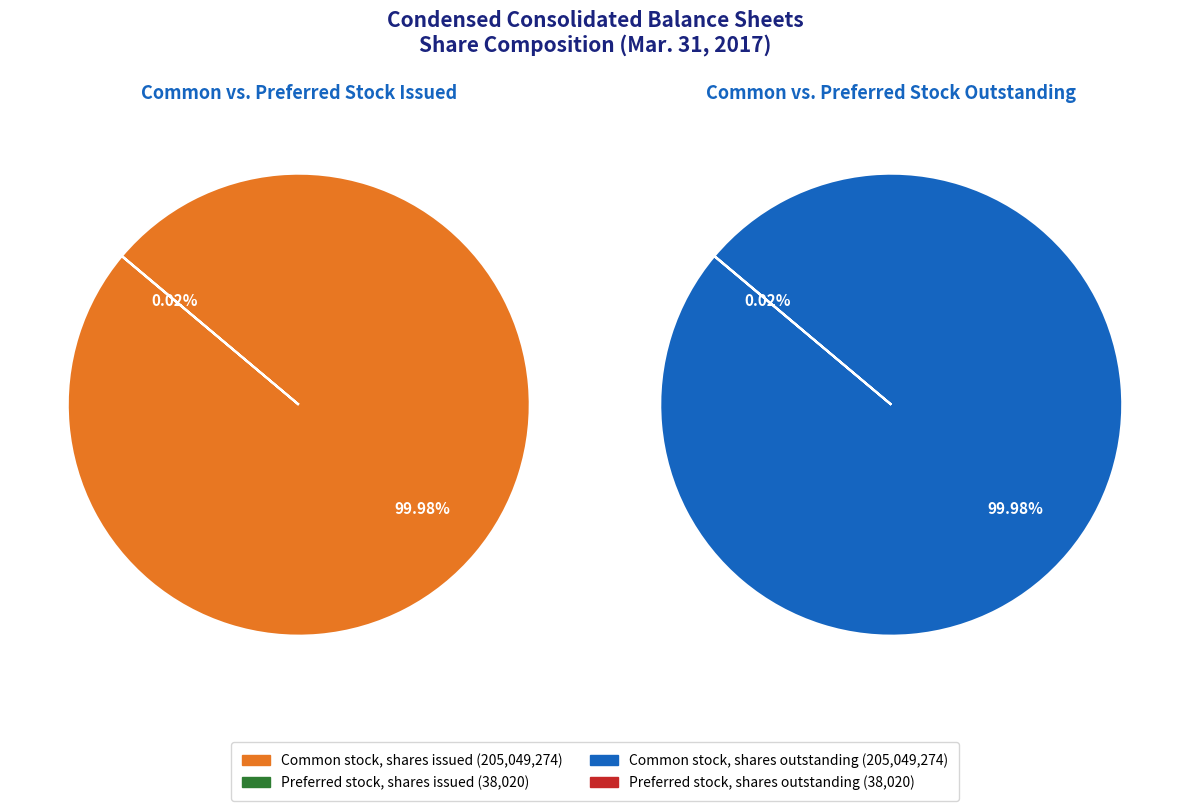

How many segments does this pie chart have?

4